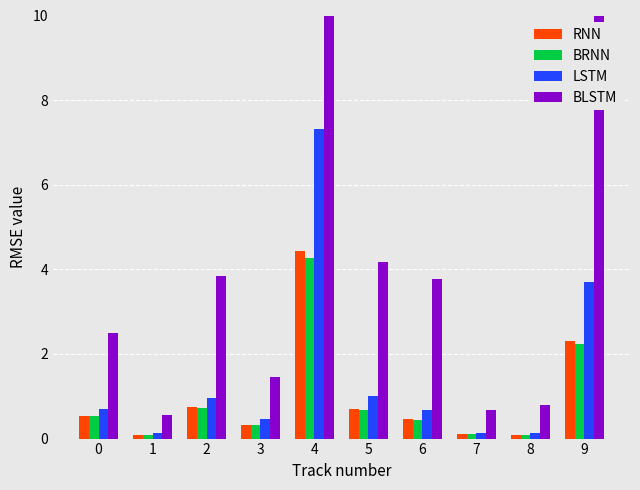

How many groups of bars are there?

10